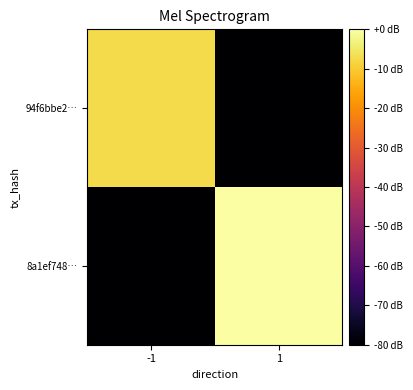

What is the total value across all series at -1?

-87.3